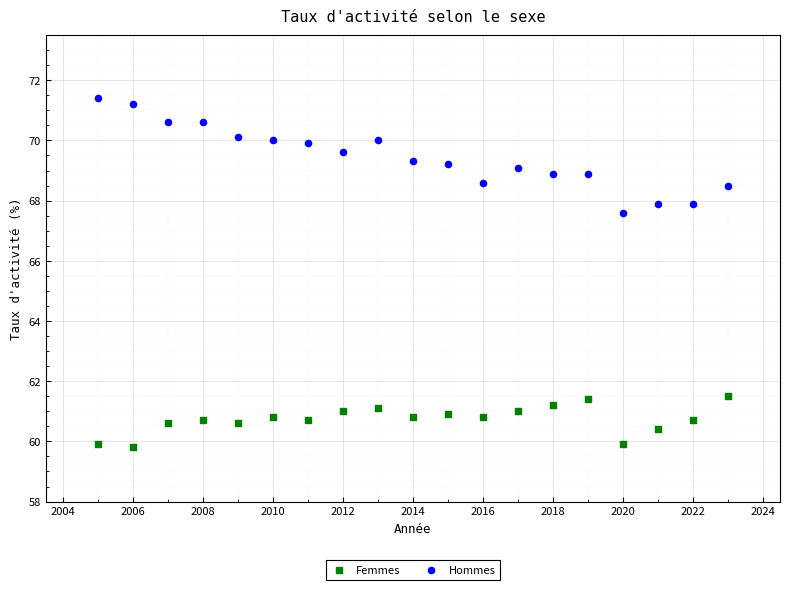

Which series reaches the maximum Y coordinate?

Hommes